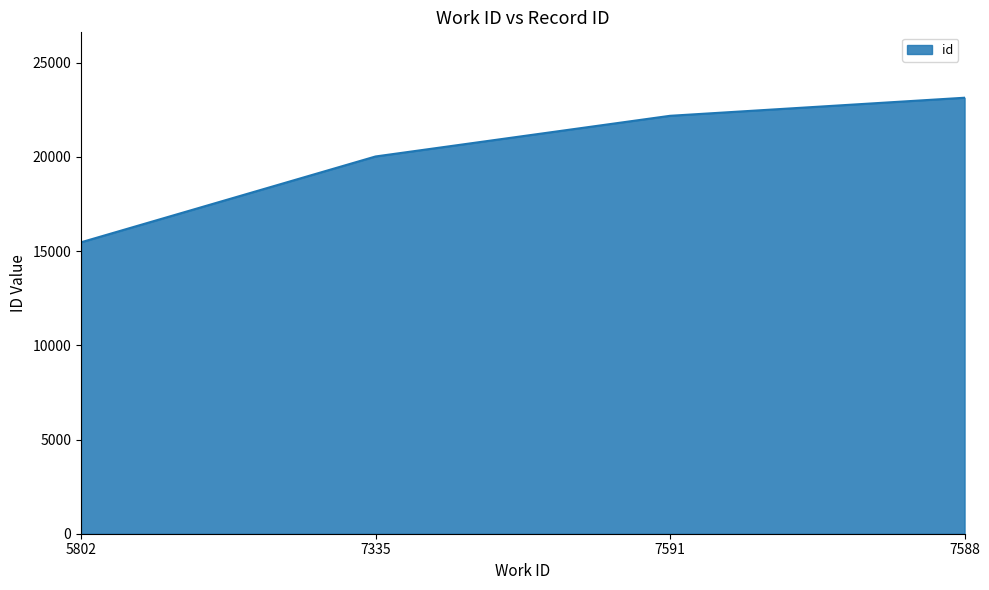

What is the difference between the second highest and second lowest values?

2159